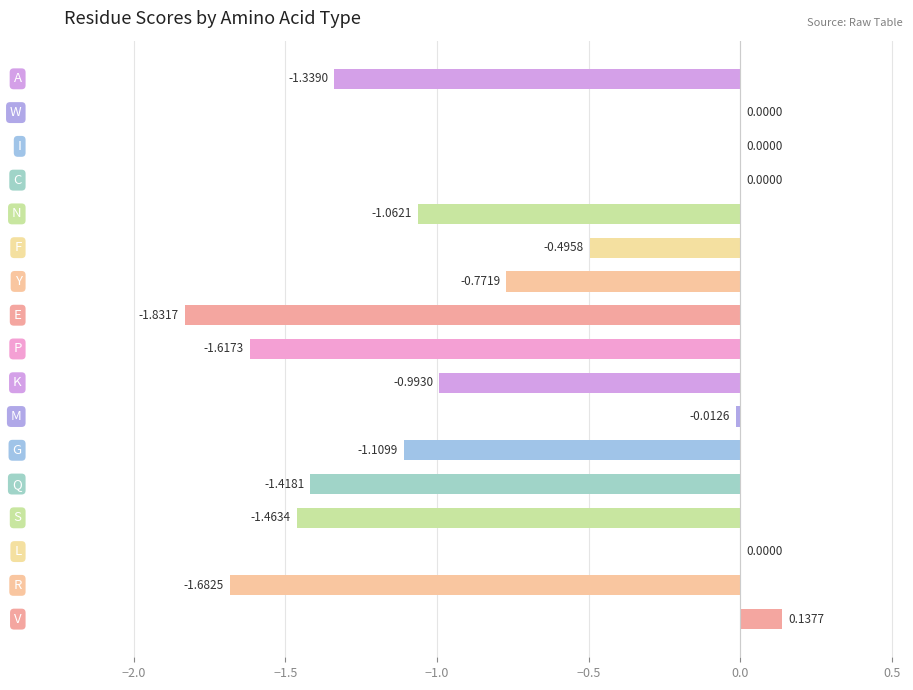

What is the sum of all values?

-13.7